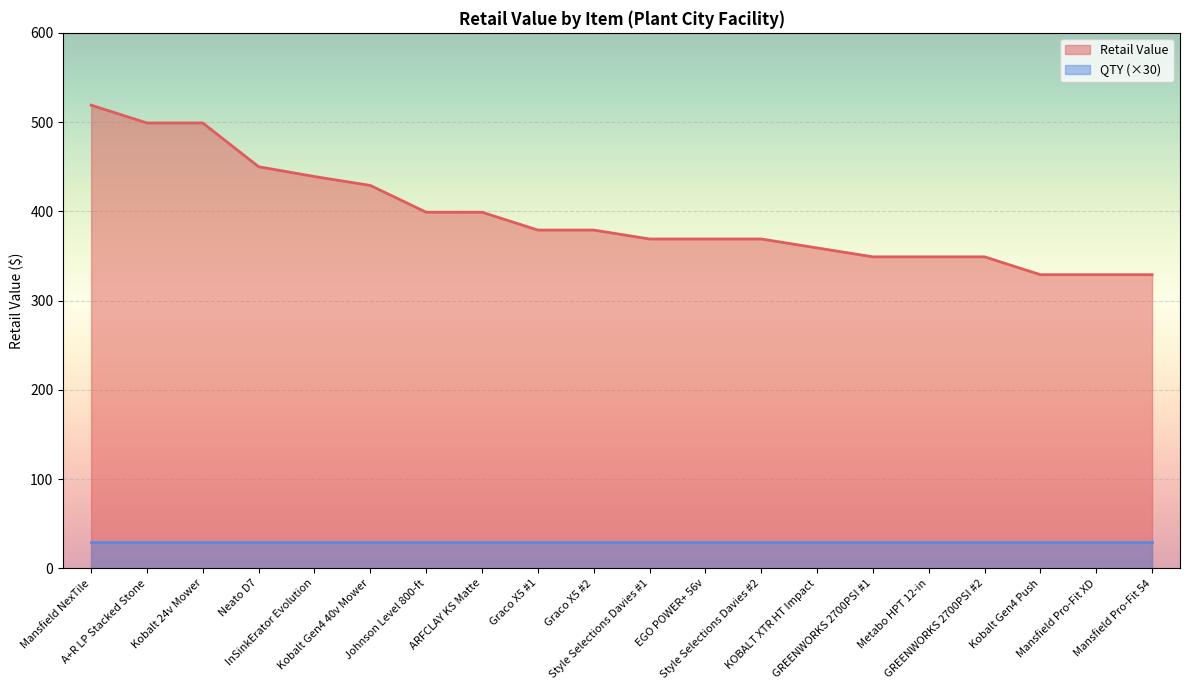

What is the approximate value at Kobalt Gen4 40v Mower?

429.0